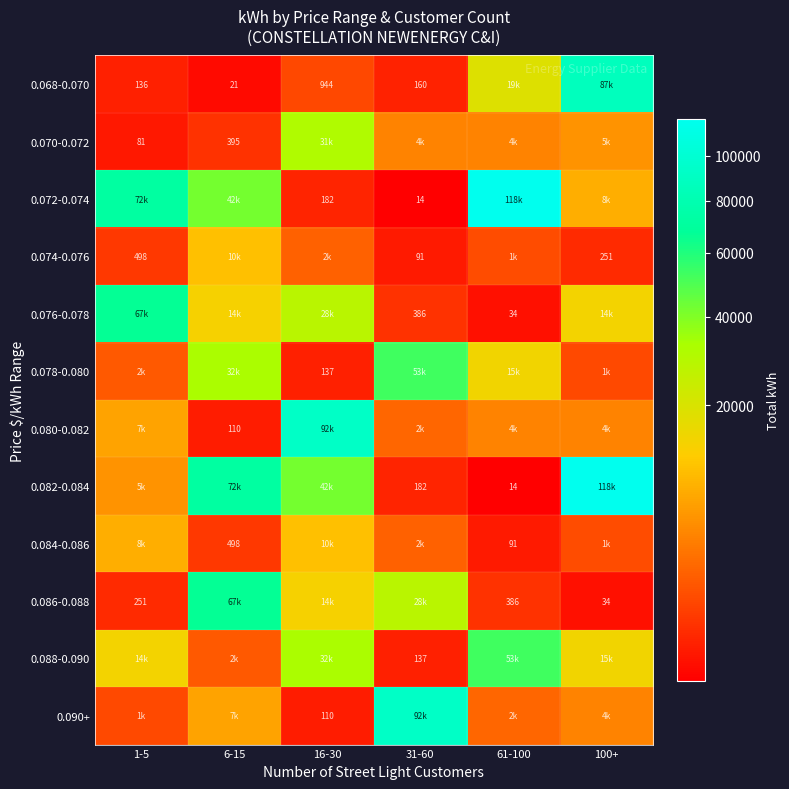

Is the value of 0.090+ at 16-30 greater than the value of 0.074-0.076 at 31-60?

Yes